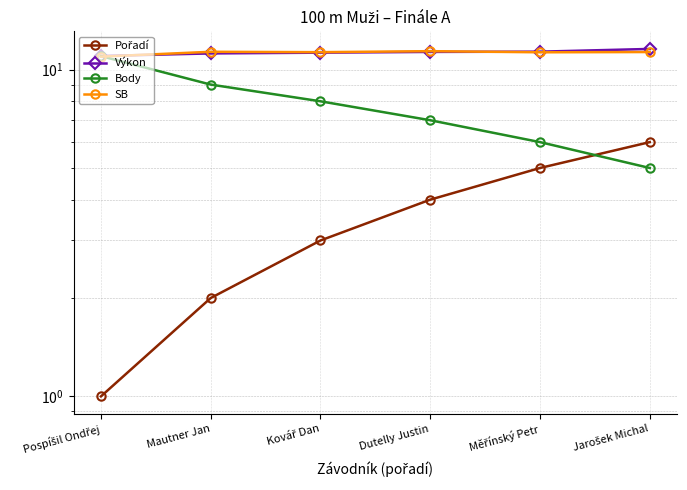

Which series has the largest total across all categories?

Výkon